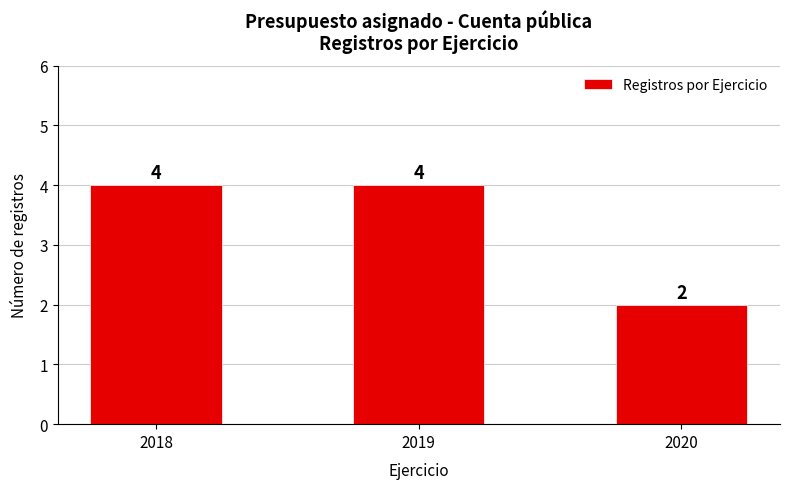

What is the greatest value displayed?

4